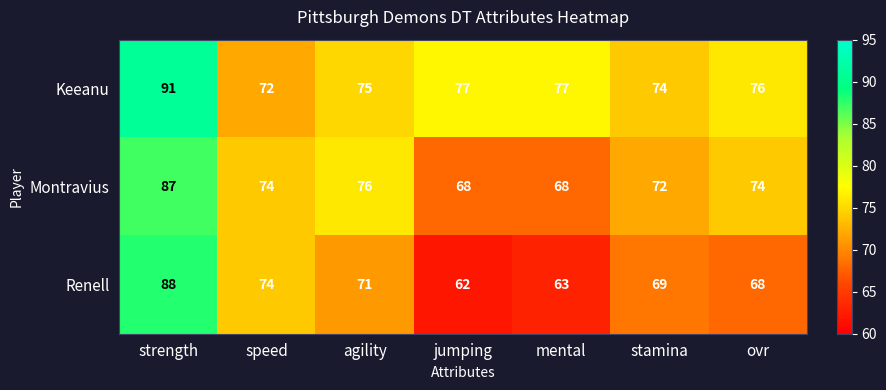

How many categories are shown in the chart?

7